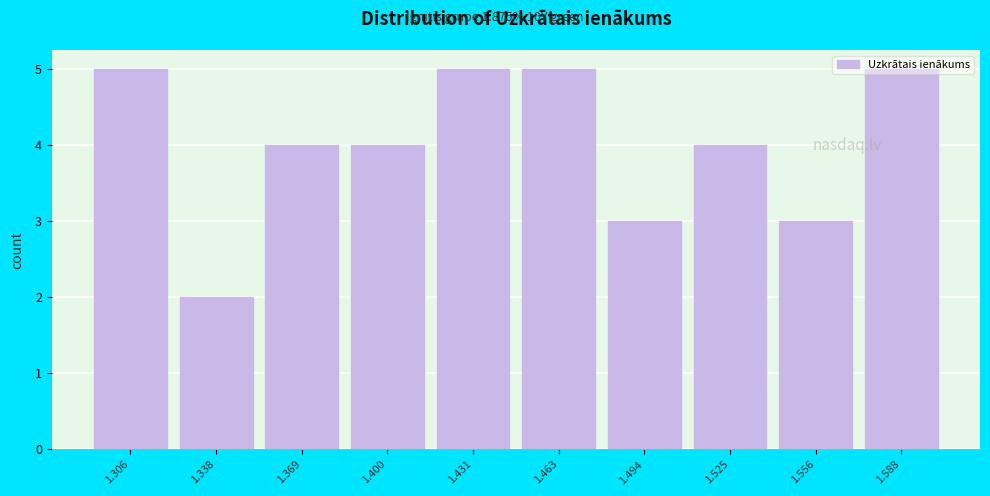

What is the value of the 10th bar from the left?

5